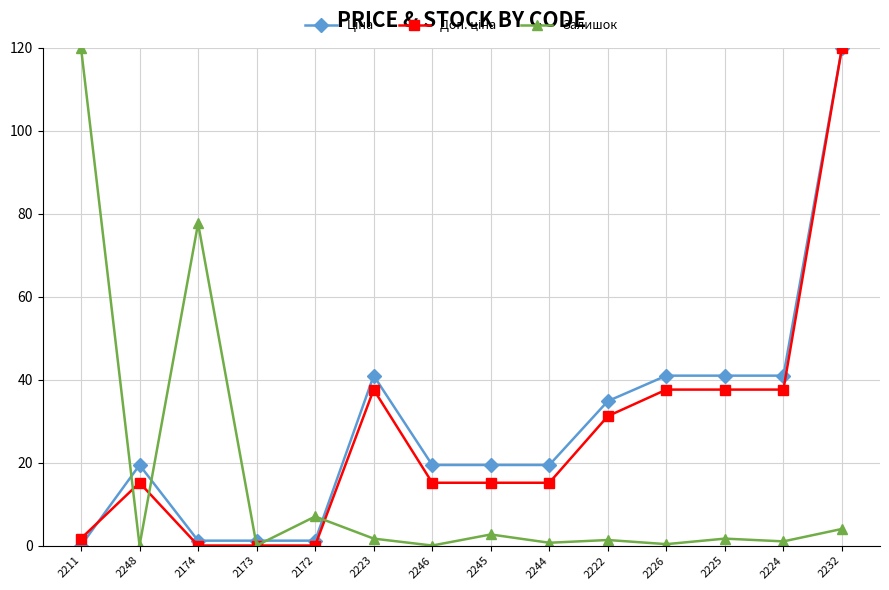

Count the number of categories in the chart.

14